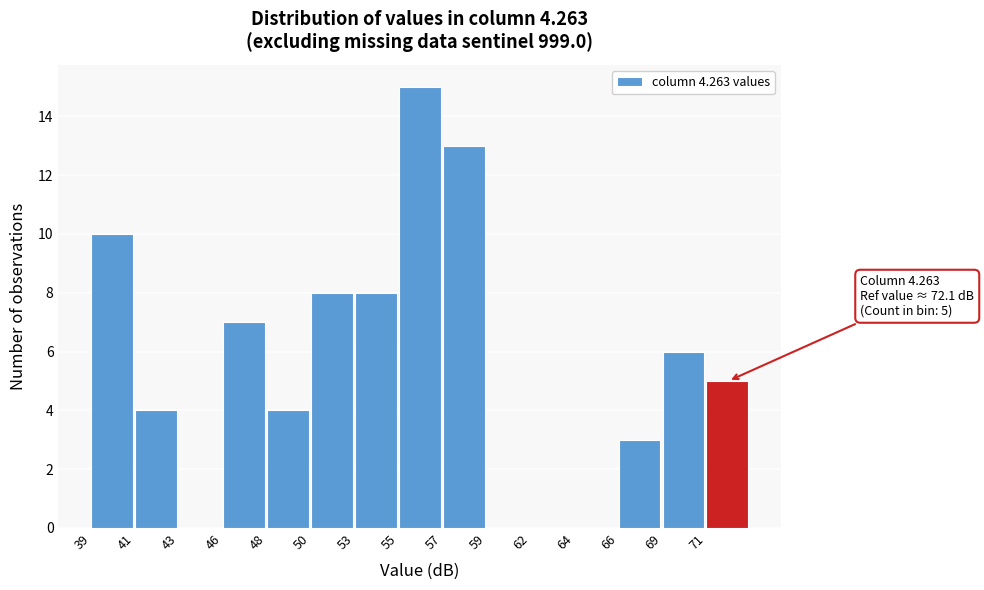

Reading left to right, what are all the values shown in this chart?

39=10	41=4	43=0	46=7	48=4	50=8	53=8	55=15	57=13	59=0	62=0	64=0	66=3	69=6	71=5